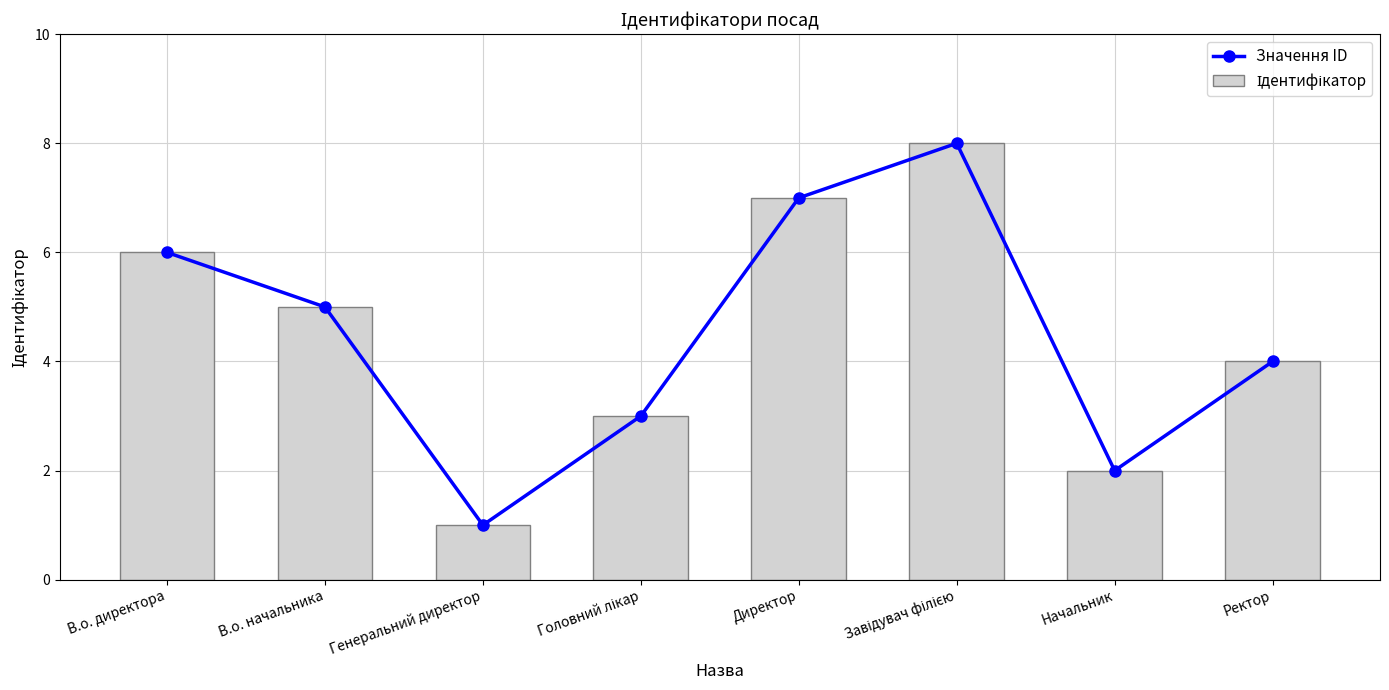

Which category has the lowest value in the Значення ID series?

Генеральний директор